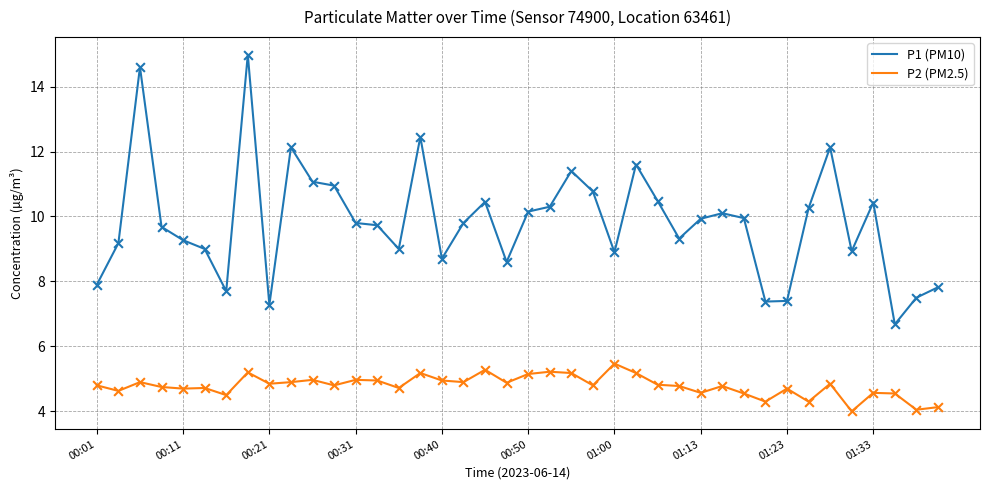

Which series has the largest range (max minus min)?

P1 (PM10)